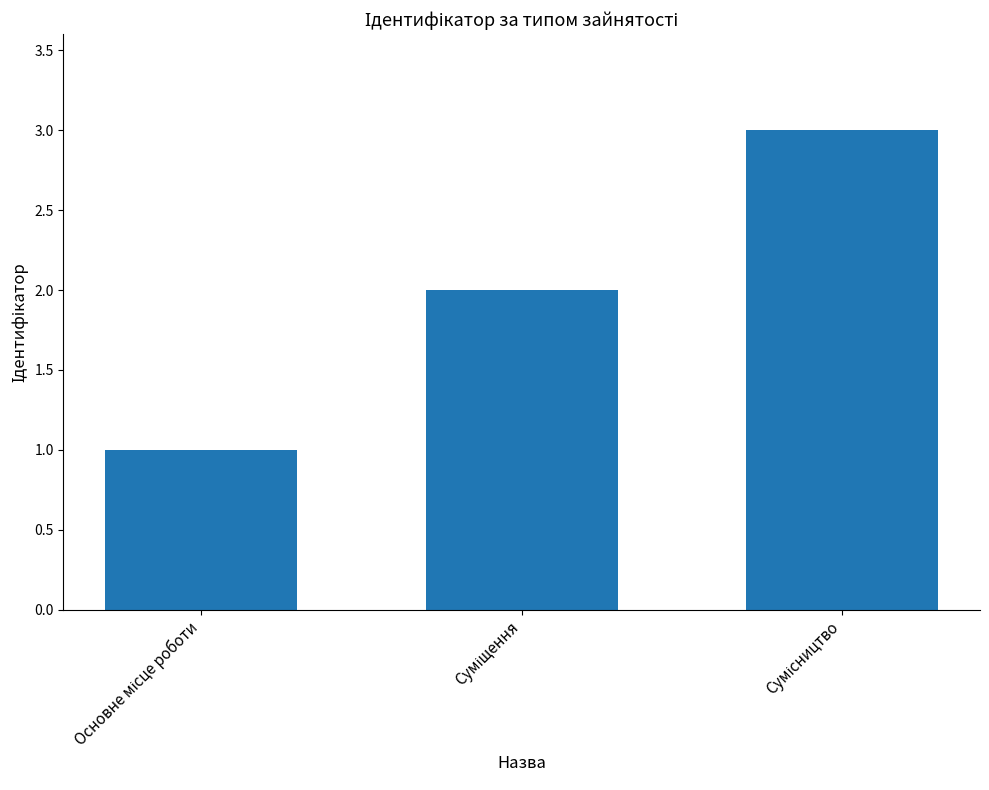

What is the sum of all values?

6